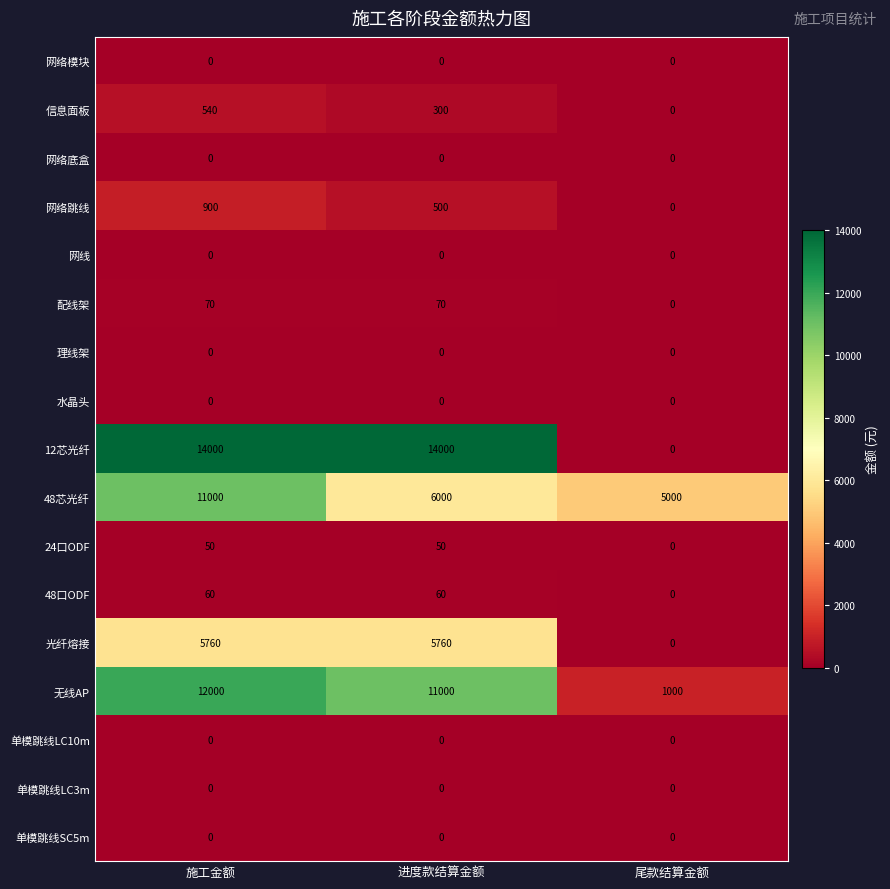

What is the total value across all series at 施工金额?

44380